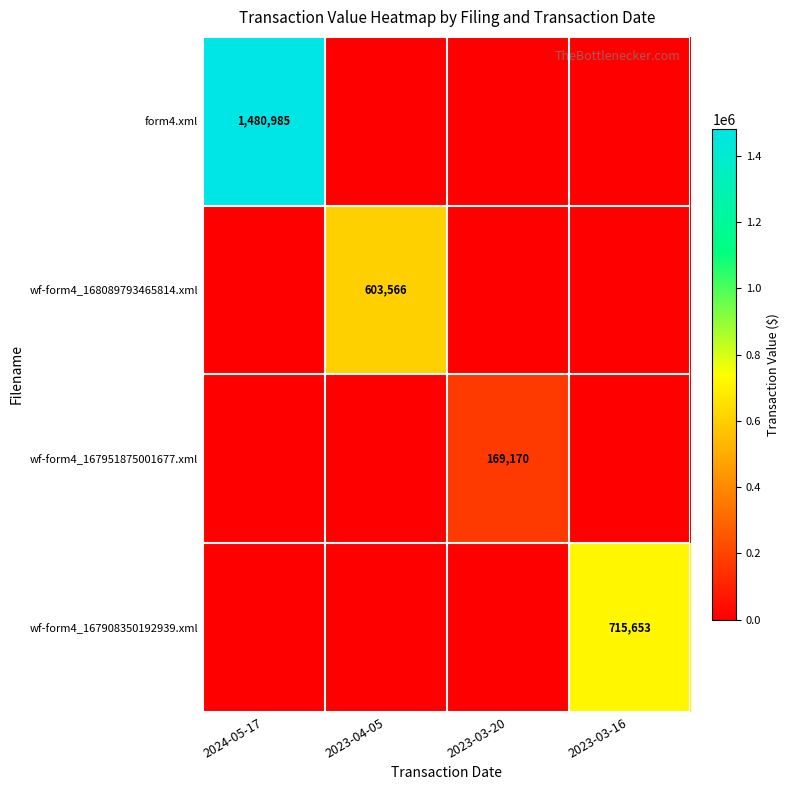

Is it true that form4.xml equals 892999 at 2024-05-17?

False